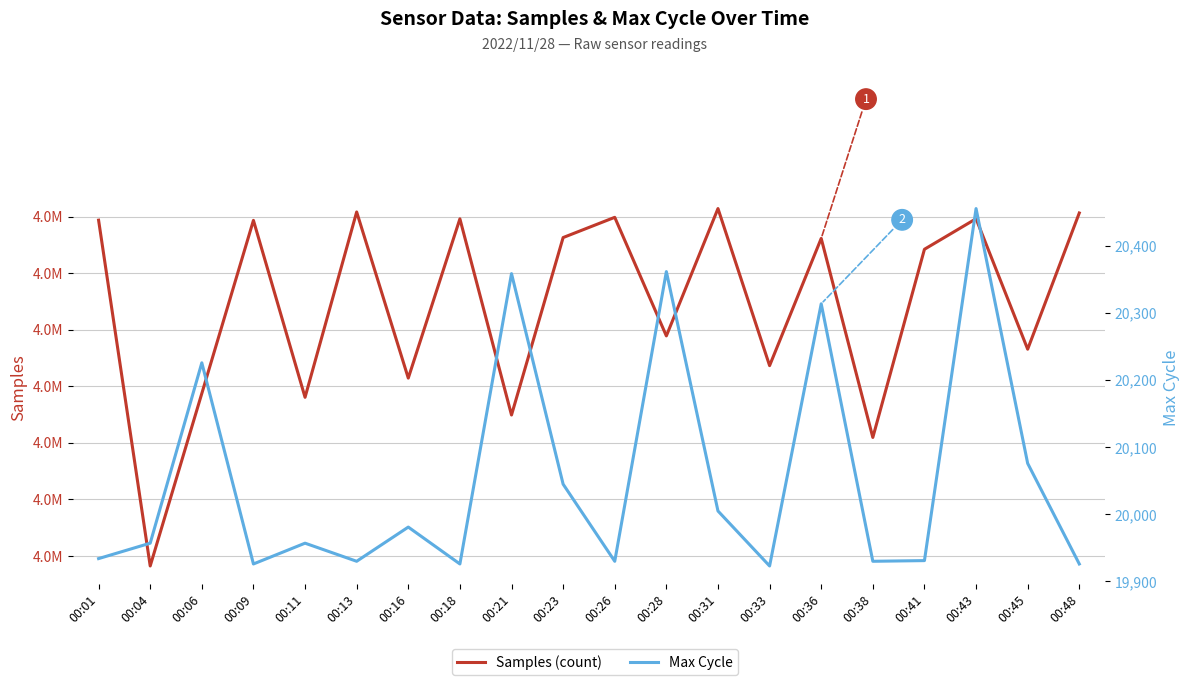

Reading right to left, transcribe all the data shown in this chart.

Samples (count): 4953123	4832768	4948042	4921062	4754787	4930643	4818240	4957021	4844509	4949293	4931413	4774618	4947944	4807224	4954028	4790258	4946596	4793672	4641215	4946769
Max Cycle: 19926	20076	20456	19931	19930	20314	19923	20005	20362	19930	20045	20359	19926	19981	19930	19957	19926	20226	19957	19934